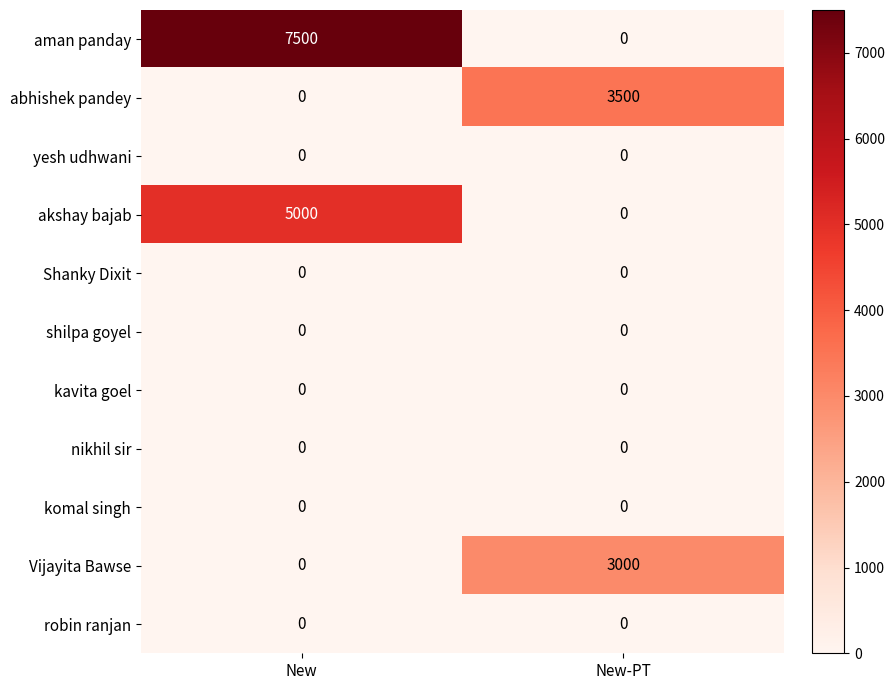

What is the maximum value shown in the chart?

7500